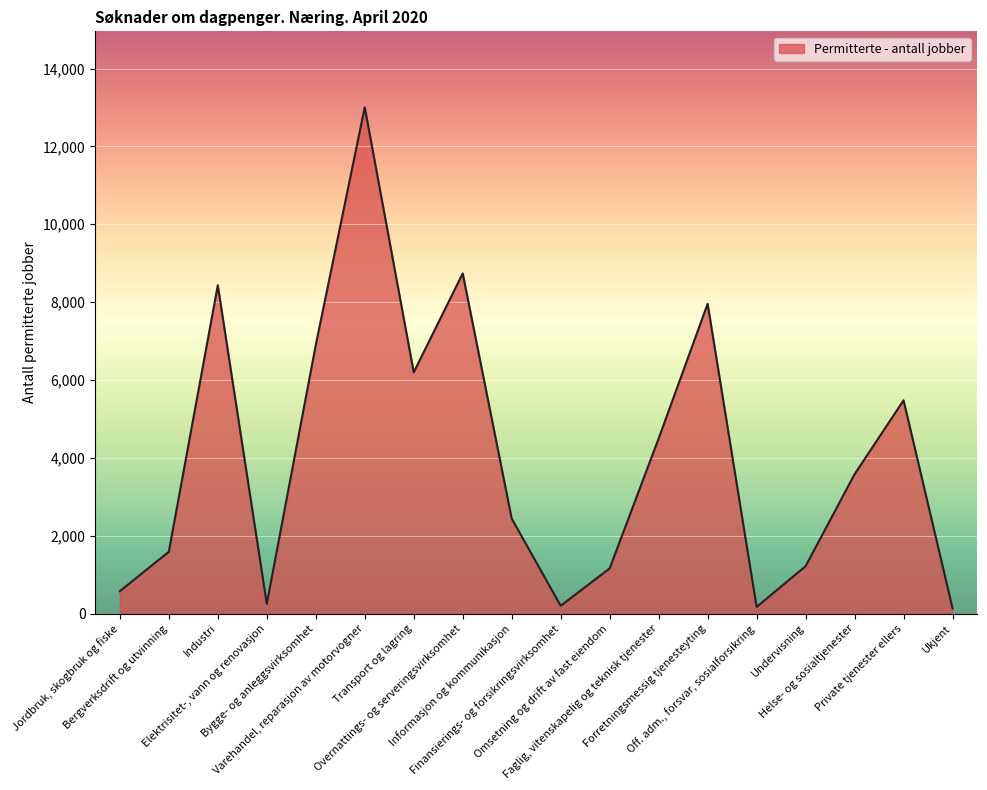

What is the maximum value shown in the chart?

13005